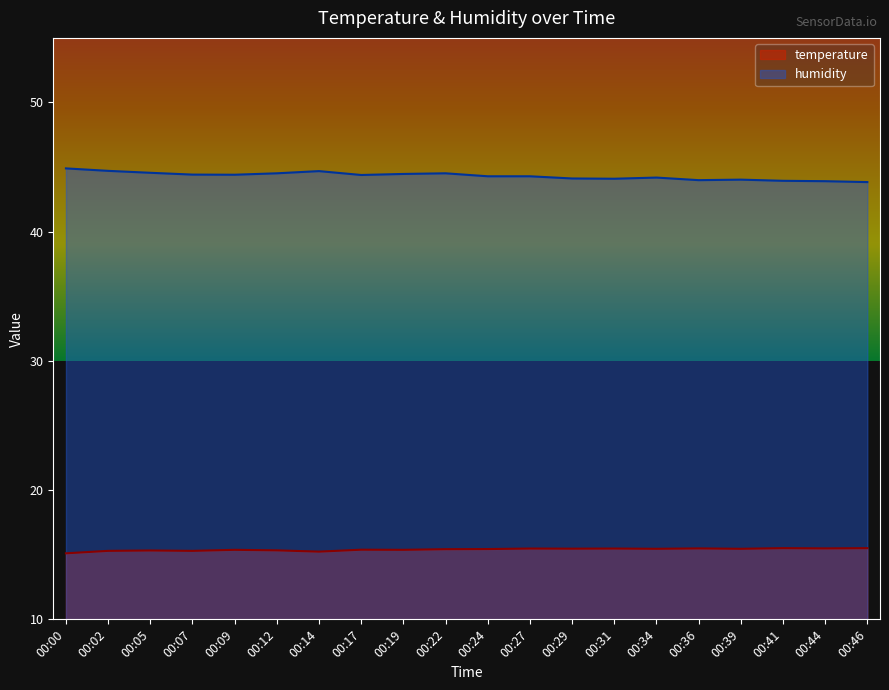

True or false: temperature and humidity intersect in this chart.

False